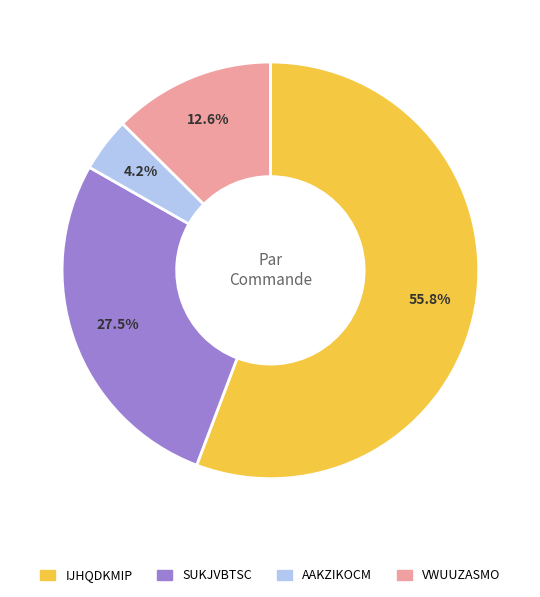

What is the total percentage of SUKJVBTSC and IJHQDKMIP?

83.2%